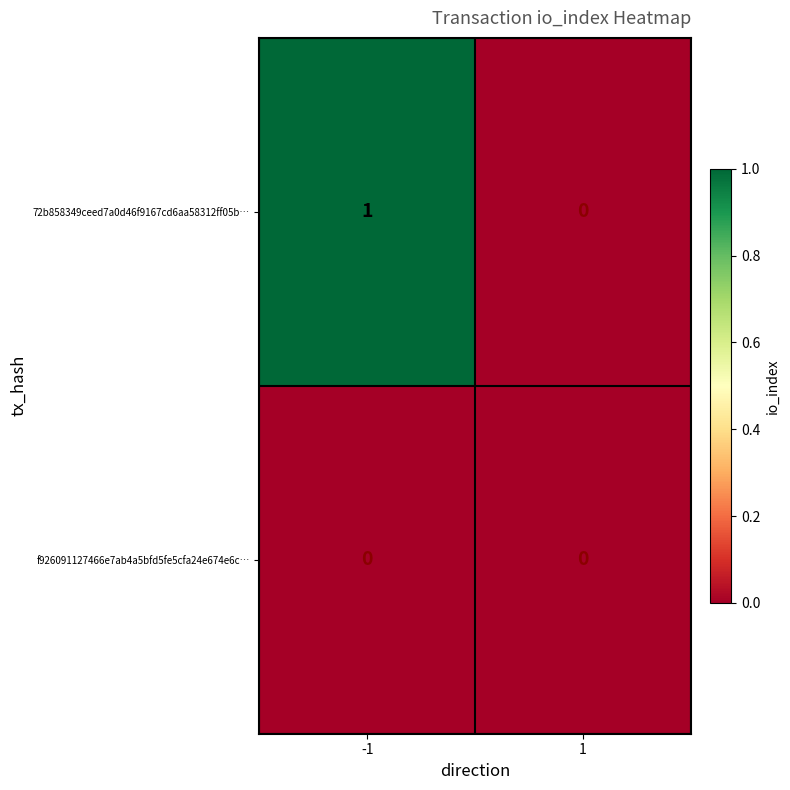

Reading left to right, extract all data points from this chart.

72b858349ceed7a0d46f9167cd6aa58312ff05b…: -1=1	1=0
f926091127466e7ab4a5bfd5fe5cfa24e674e6c…: -1=0	1=0